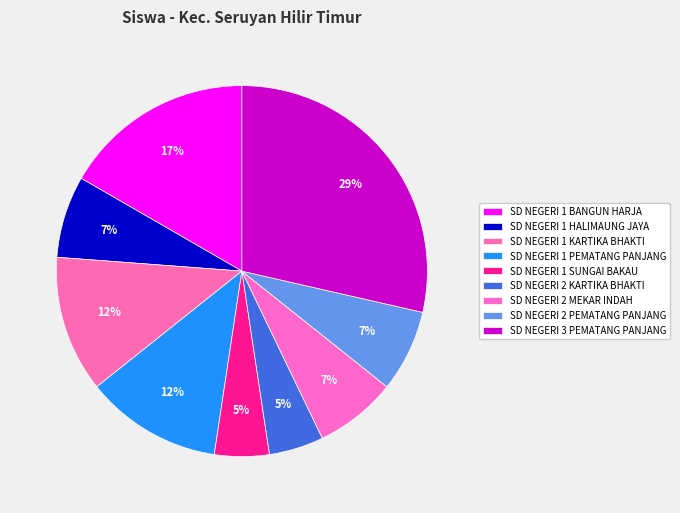

Does any single category account for the majority?

No